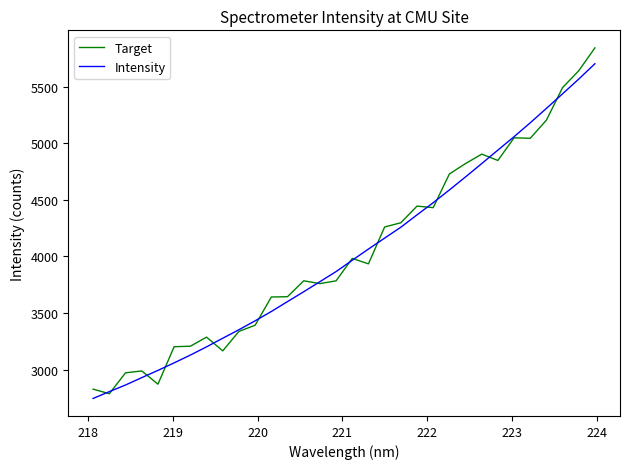

How many lines are shown in the chart?

2